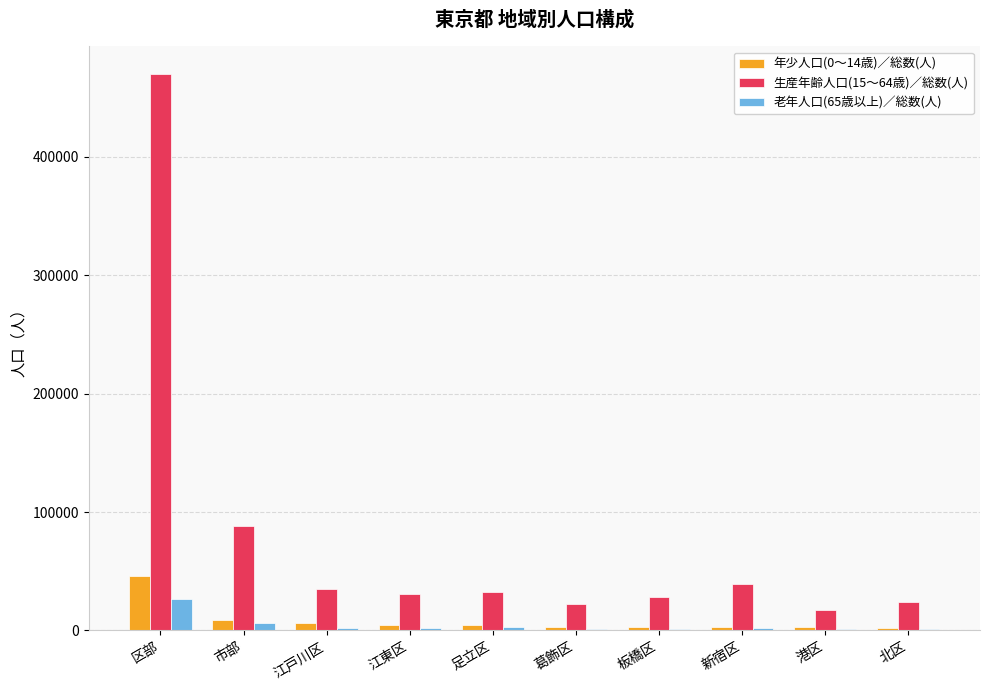

Is it true that 生産年齢人口(15～64歳)／総数(人) equals 35330 at 江戸川区?

True